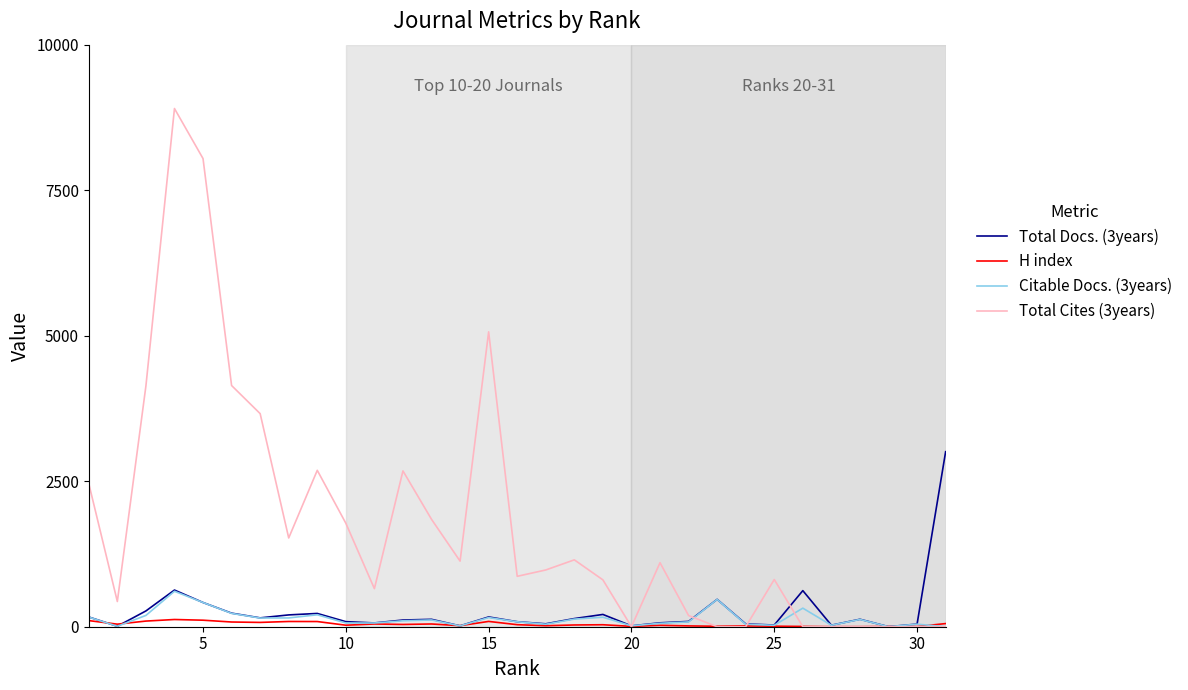

Rank the series by their maximum value, from lowest to highest.

H index, Citable Docs. (3years), Total Docs. (3years), Total Cites (3years)